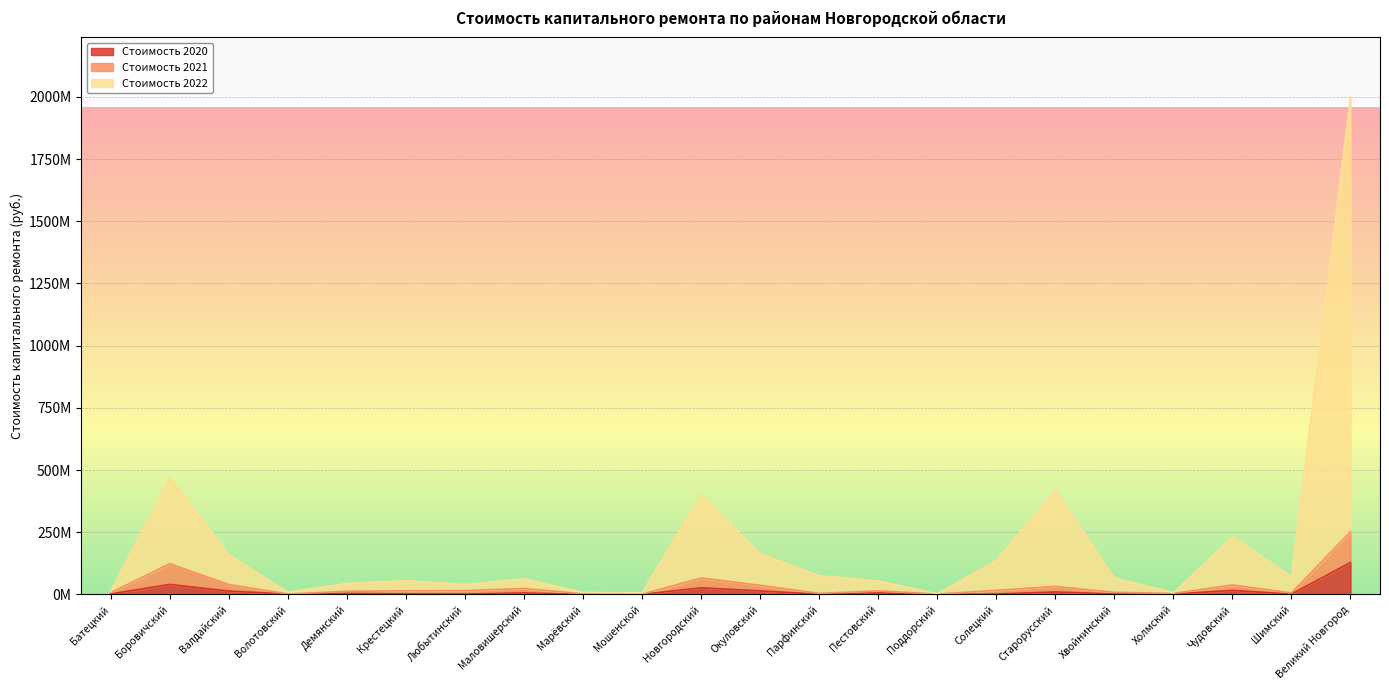

Which series has the largest range (max minus min)?

Стоимость 2022